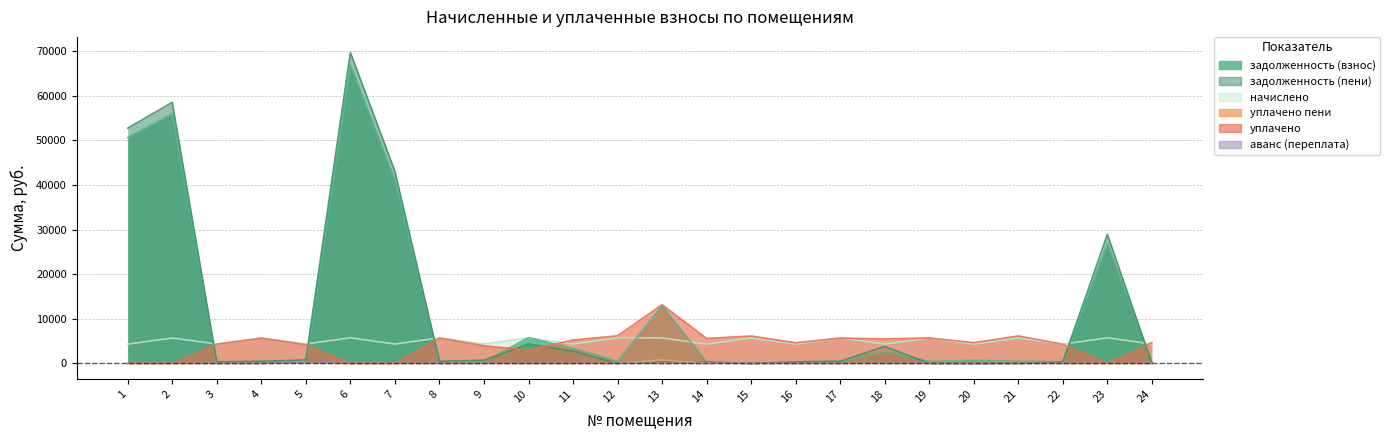

What are all the series names shown in the legend?

задолженность (взнос), задолженность (пени), начислено, уплачено пени, уплачено, аванс (переплата)